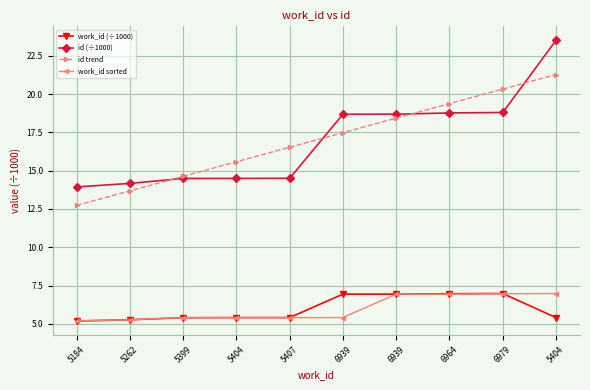

What is the minimum value shown in the chart?

5.2